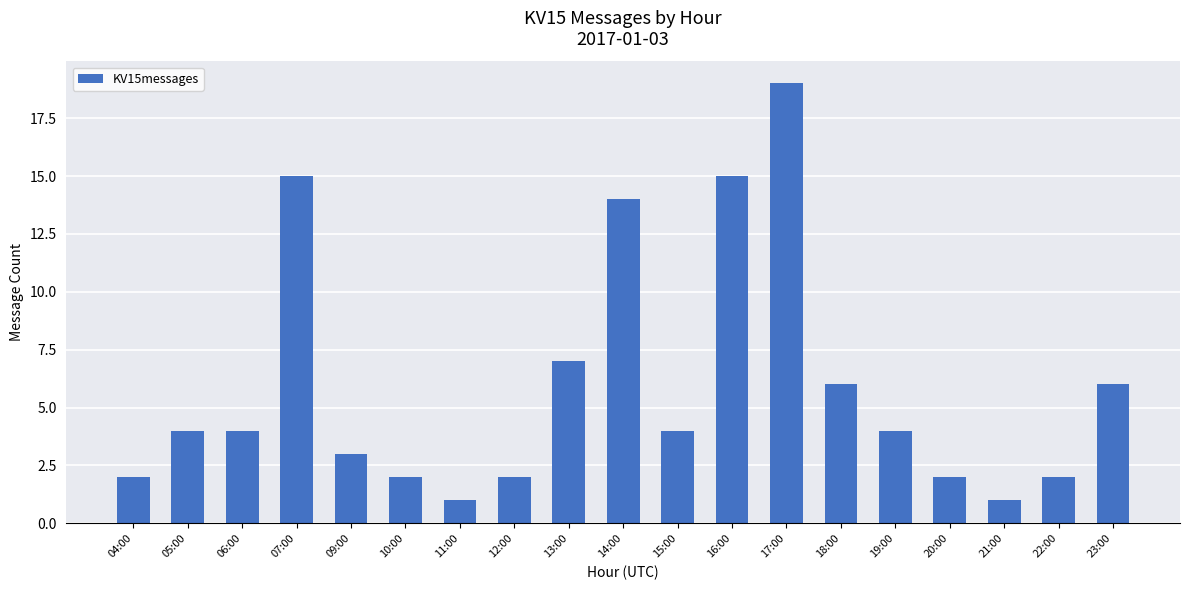

What is the change in value from 17:00 to 23:00?

-13